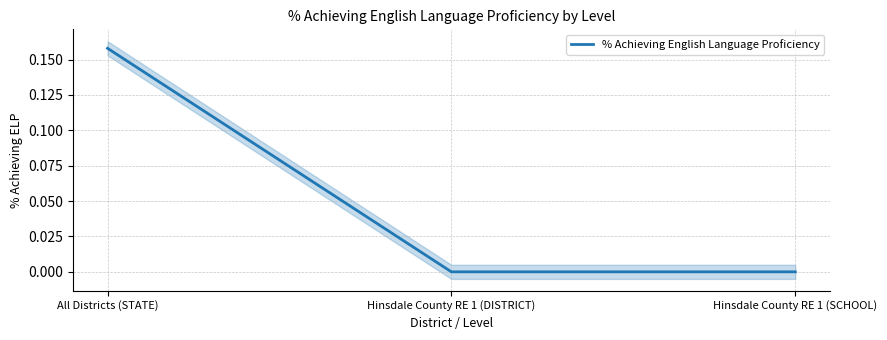

Where is the data nearest to the value 0?

Hinsdale County RE 1 (DISTRICT)